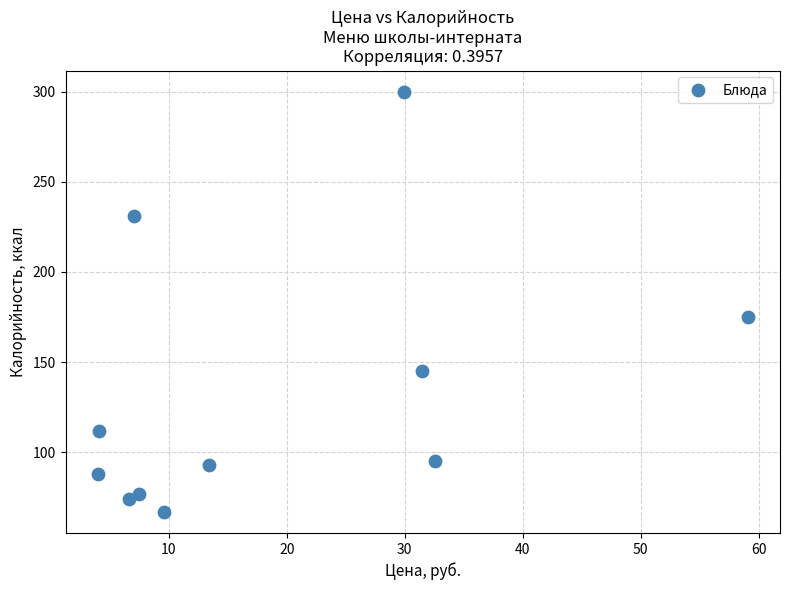

What Y value in the scatter plot is closest to 183?

175